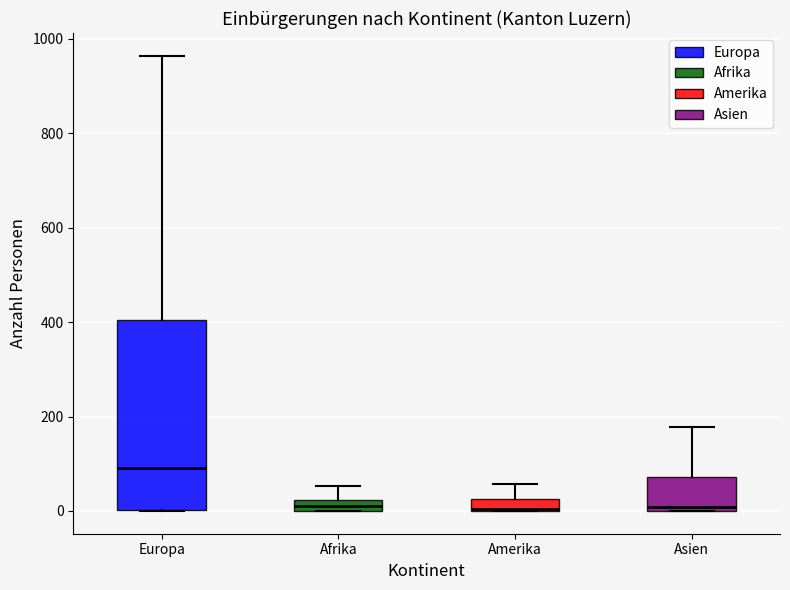

Where does the upper whisker of the box for Afrika end on the y-axis? The values are not printed on the chart, so give them approximately, as read against the axis.

60